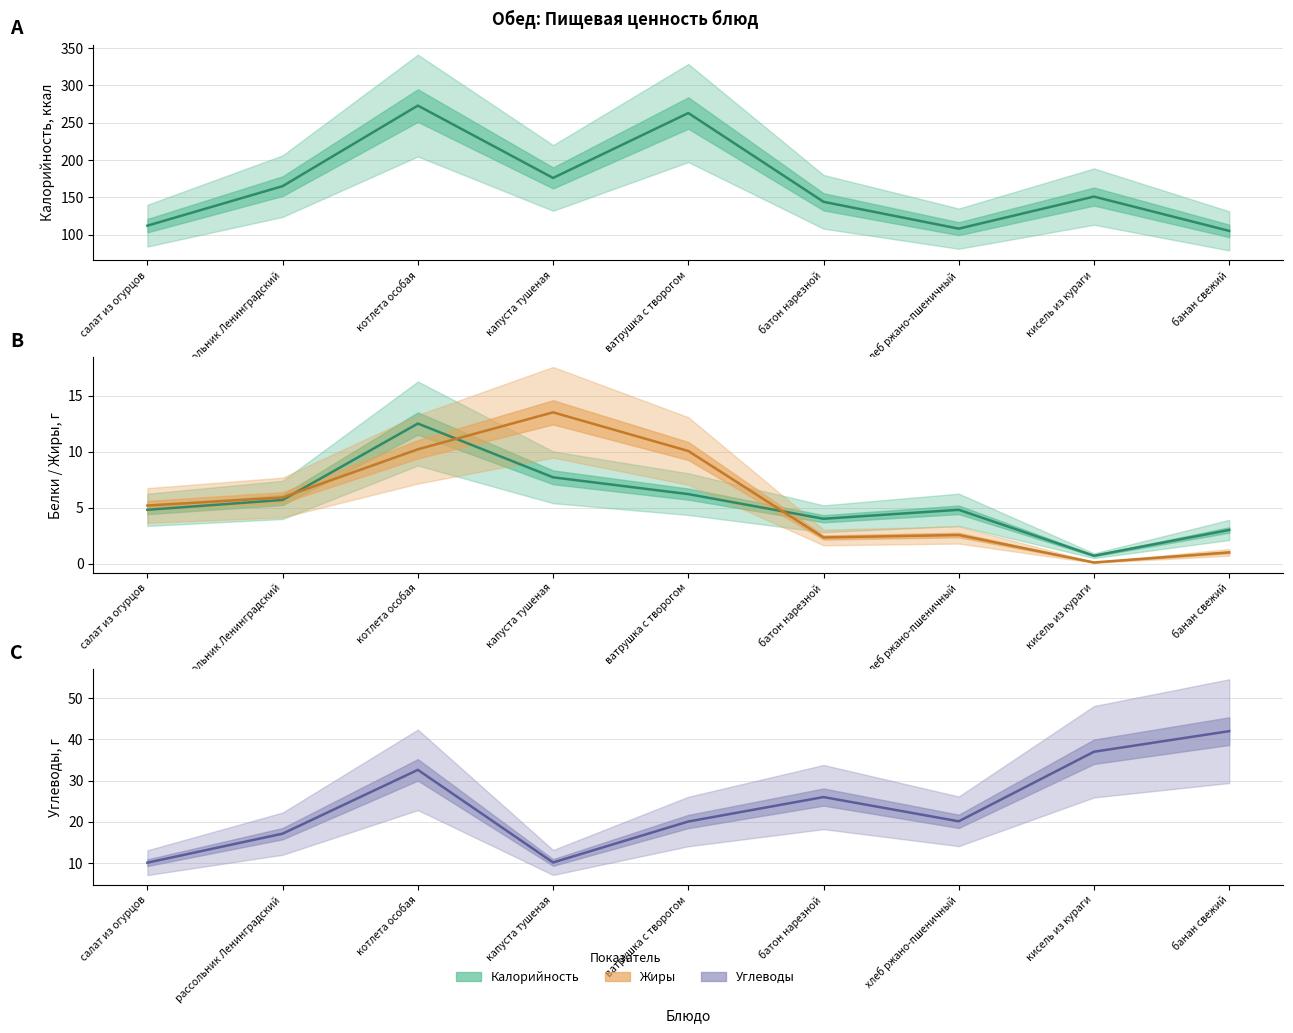

Count the number of data series in this chart.

4